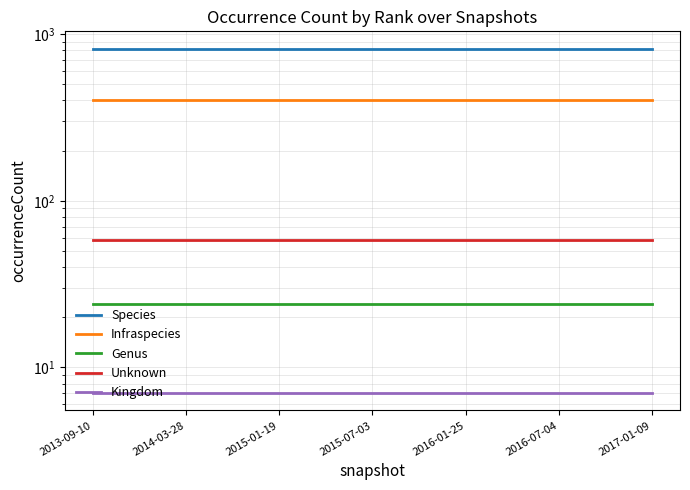

Where is Kingdom nearest to the value 7?

2013-09-10